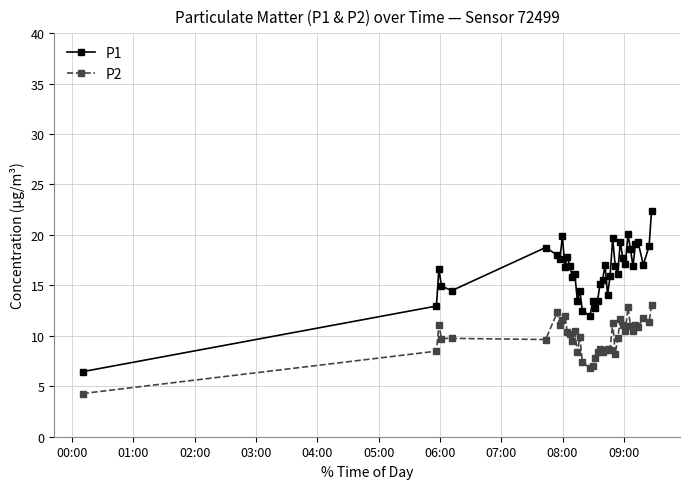

Rank the series by their maximum value, from highest to lowest.

P1, P2